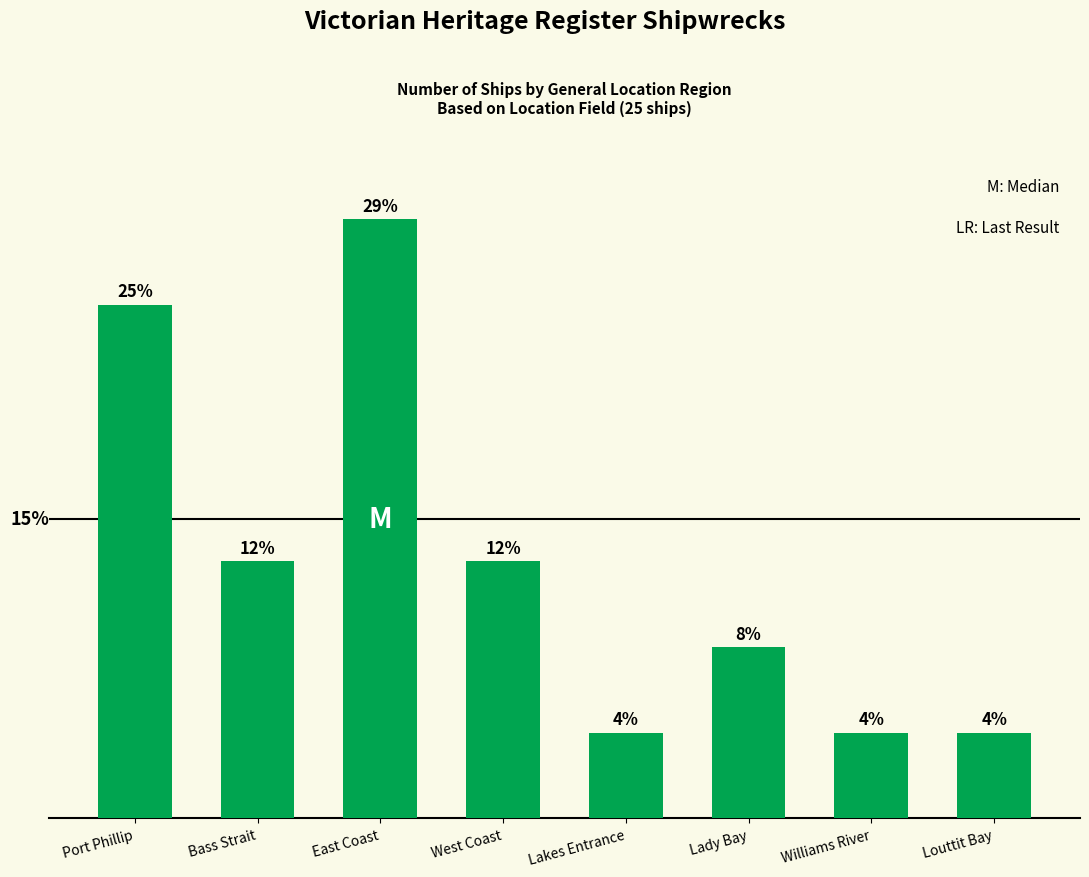

Does the chart contain any negative values?

No